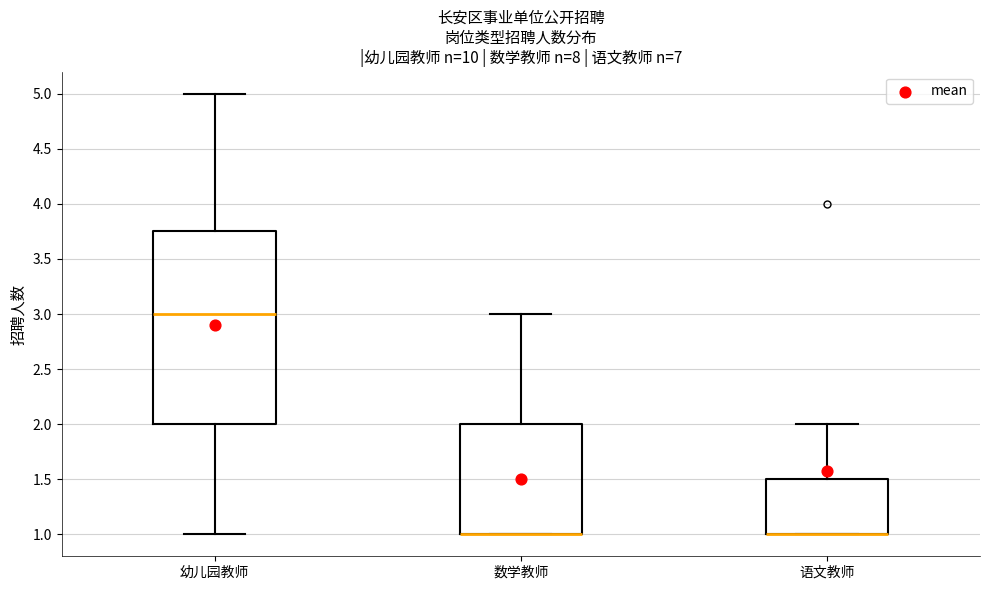

Which box is the tallest, from its lower edge to its upper edge?

幼儿园教师